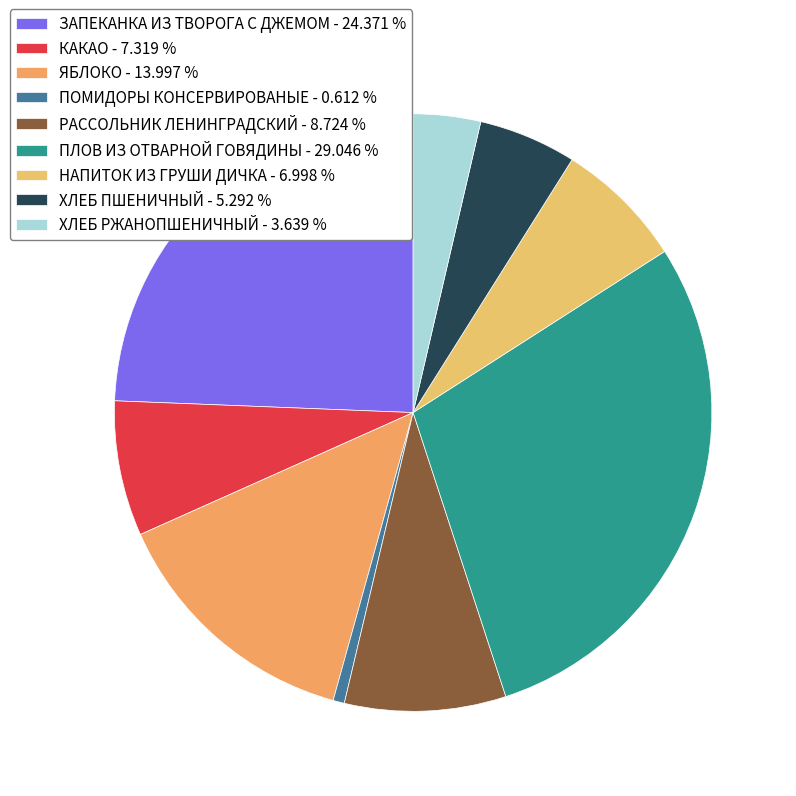

How many slices are in this pie chart?

9